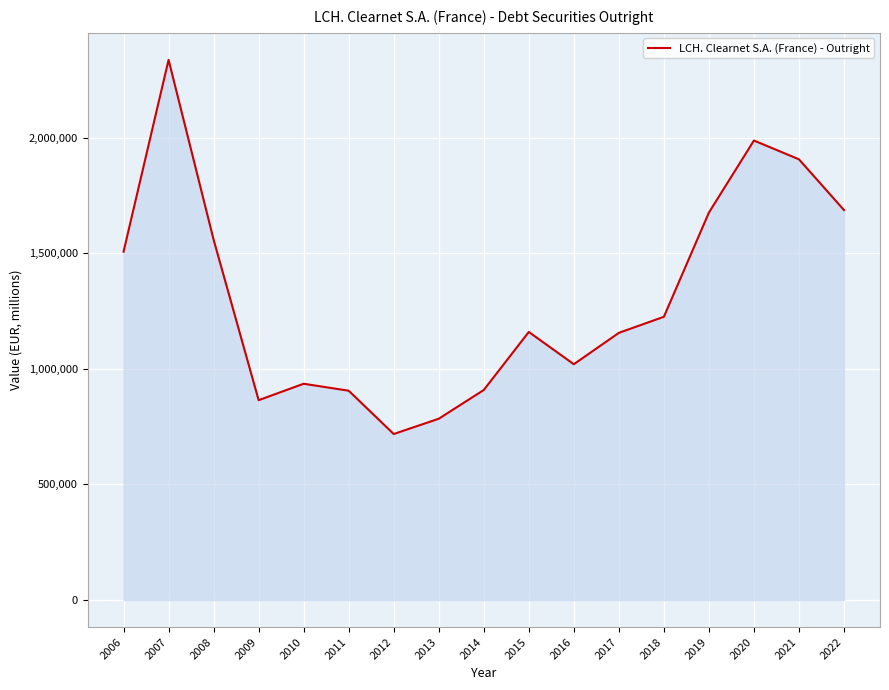

The chart shows a value of 1072447.5 at 2012. True or false?

False